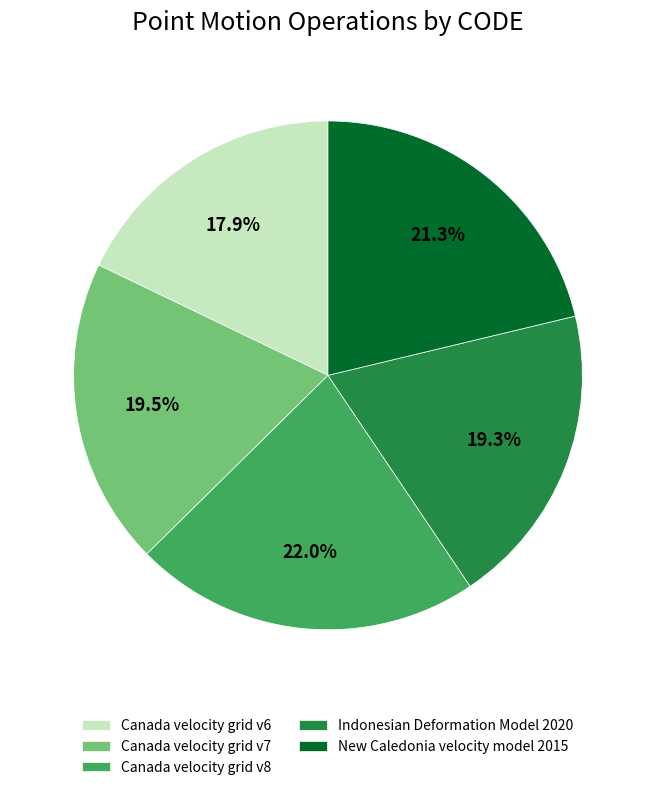

Combined, do New Caledonia velocity model 2015 and Indonesian Deformation Model 2020 account for over 50%?

No